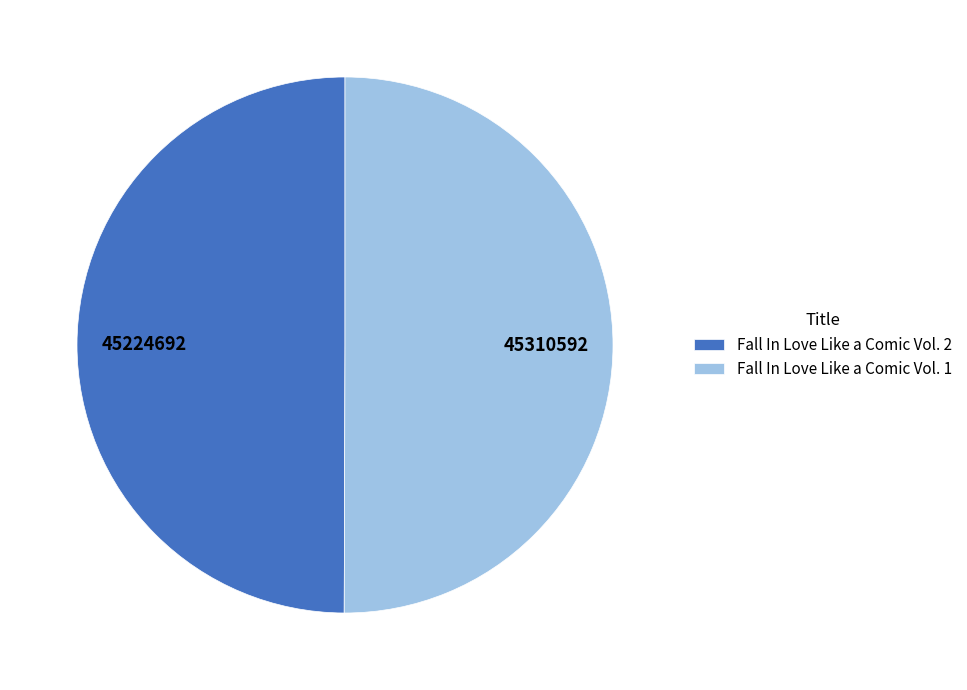

How many slices are in this pie chart?

2